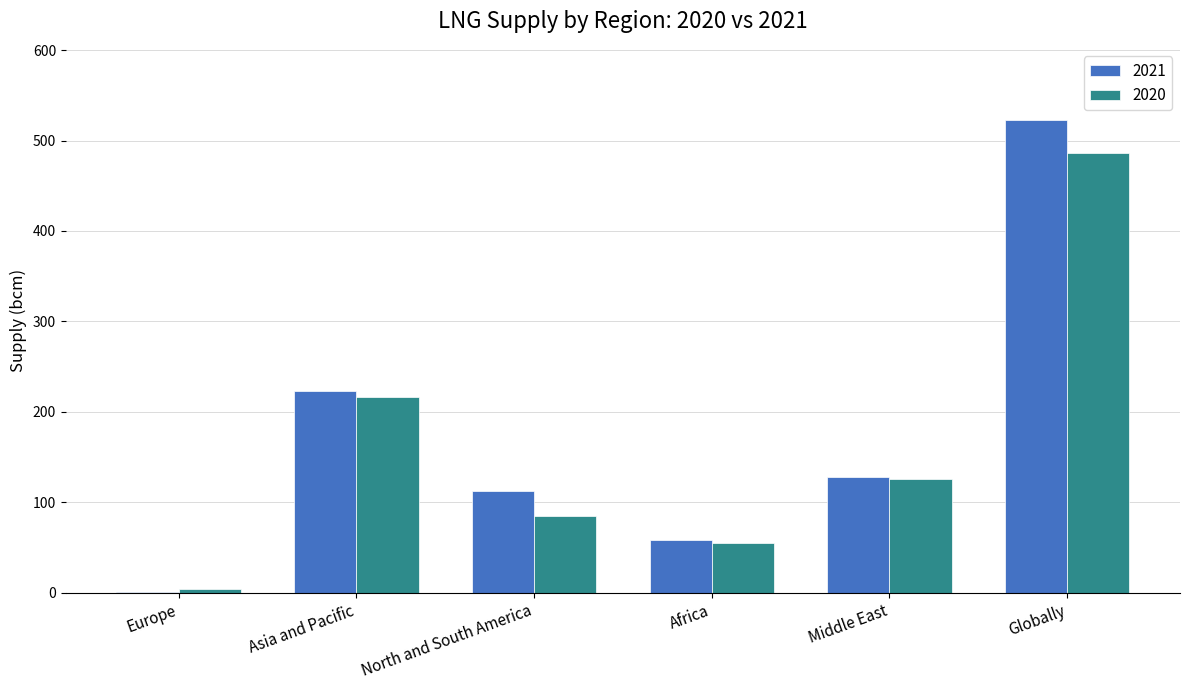

Are the bars horizontal?

No